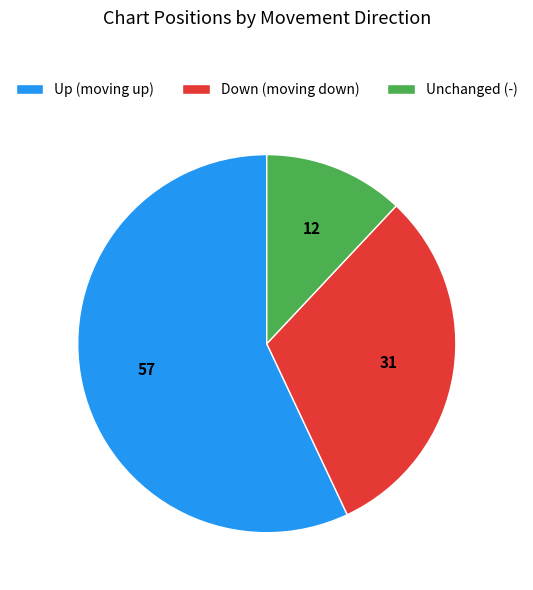

True or false: Up (moving up) accounts for 57% of the total.

True